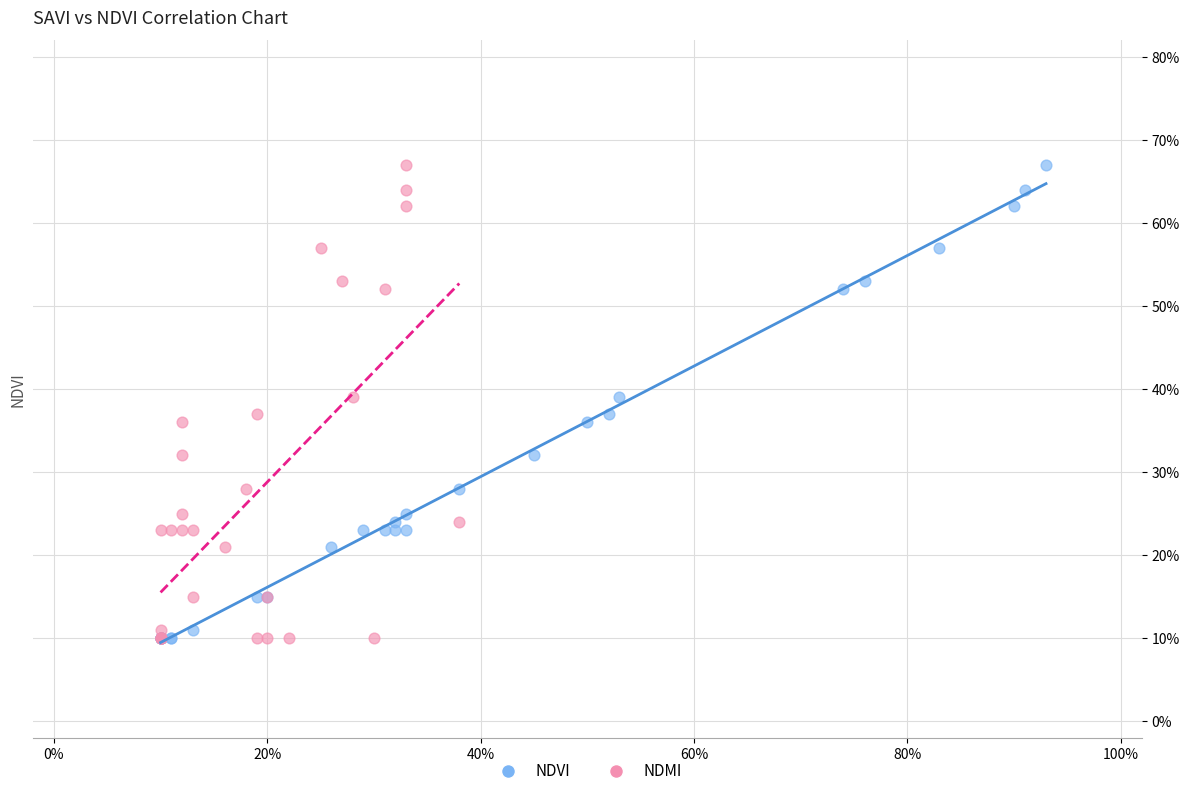

What are all the series names shown in the legend?

NDVI, NDMI